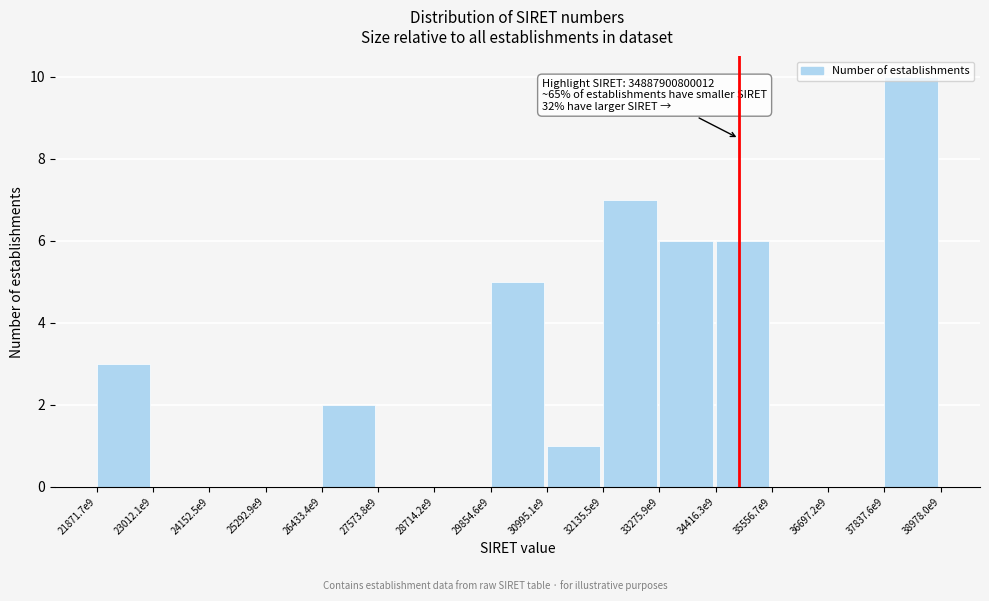

True or false: the data shows 0 at 23012.1e9.

True